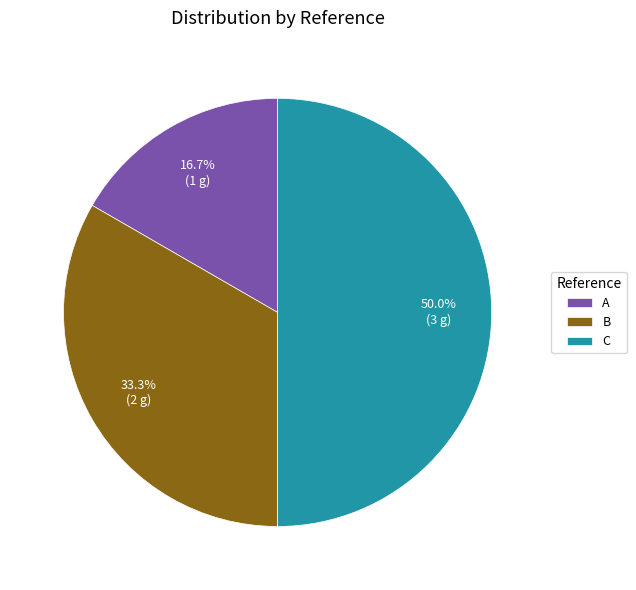

What is the largest slice in the pie chart?

C